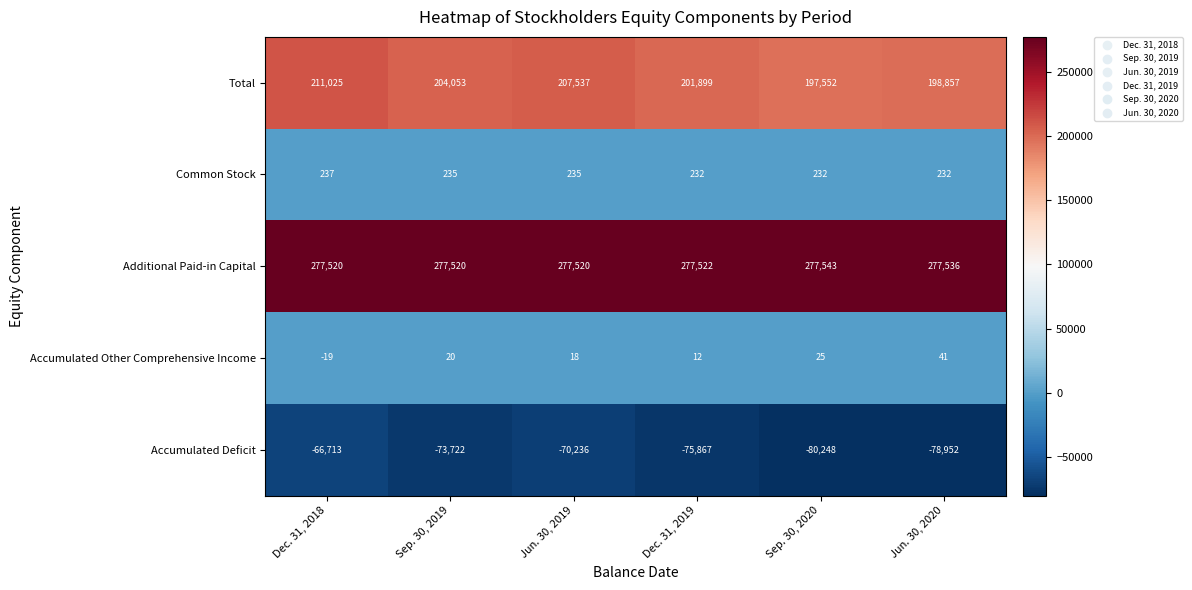

At which label is Accumulated Other Comprehensive Income closest to 11?

Dec. 31, 2019